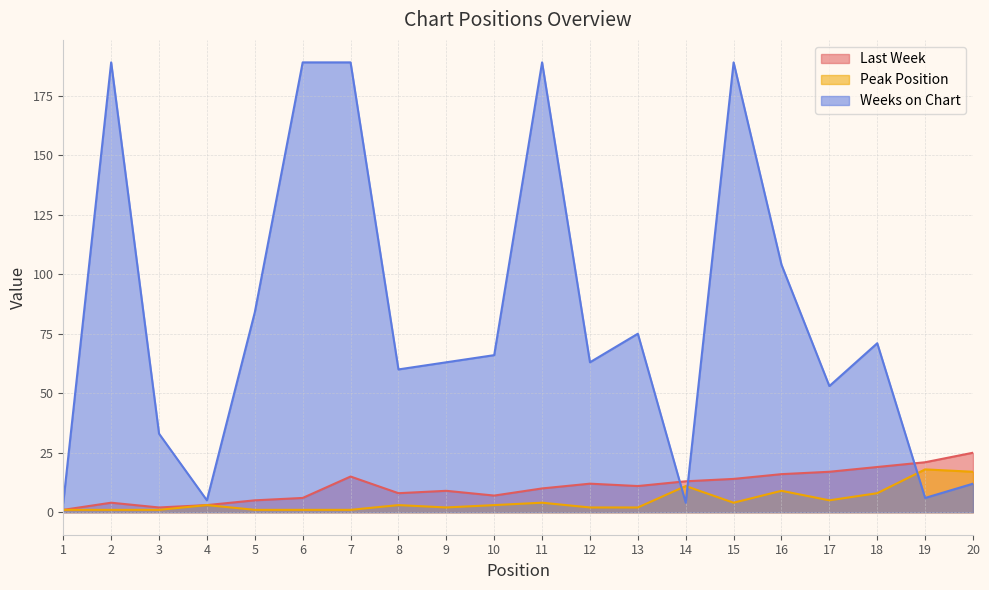

What is the average value of the Peak Position series?

5